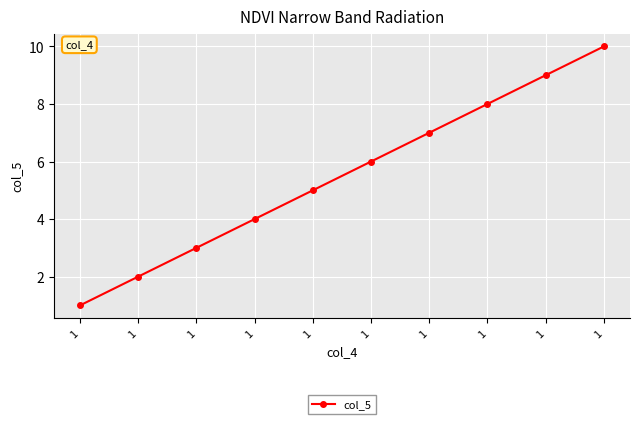

What is the difference between the maximum and minimum values?

9